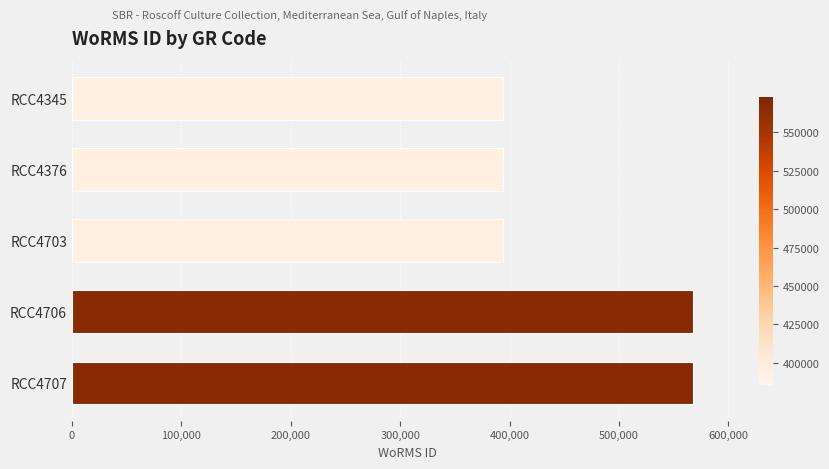

Is it true that the value at RCC4703 is 393616?

True